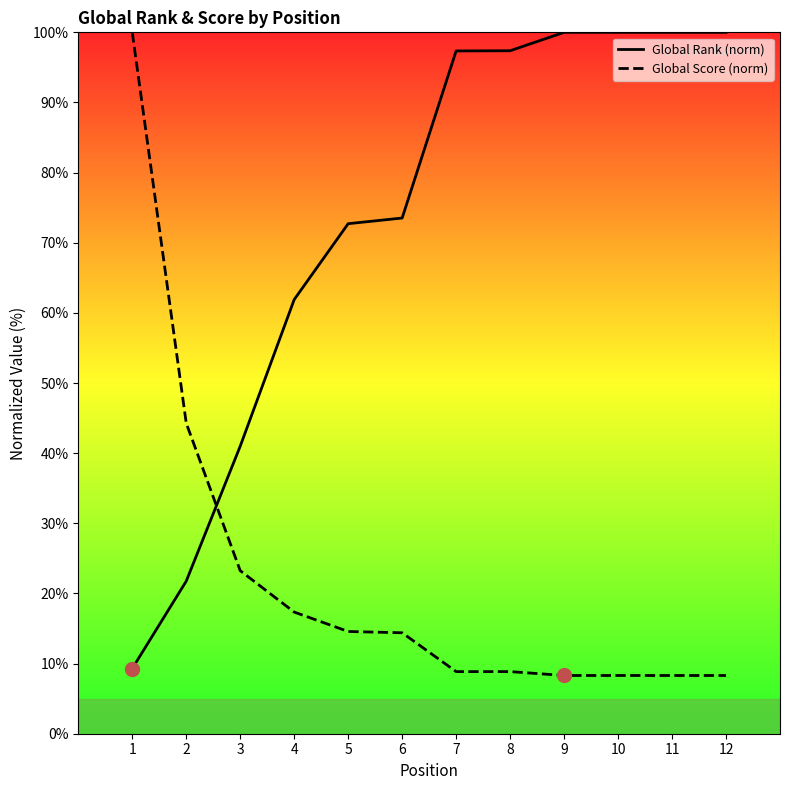

What are all the series names shown in the legend?

Global Rank (norm), Global Score (norm)